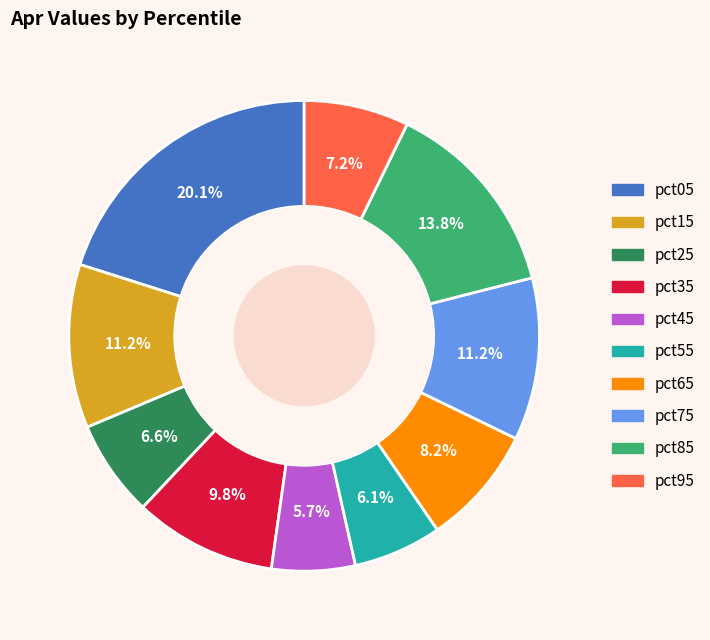

Is it true that pct25 is 19% of the pie?

False